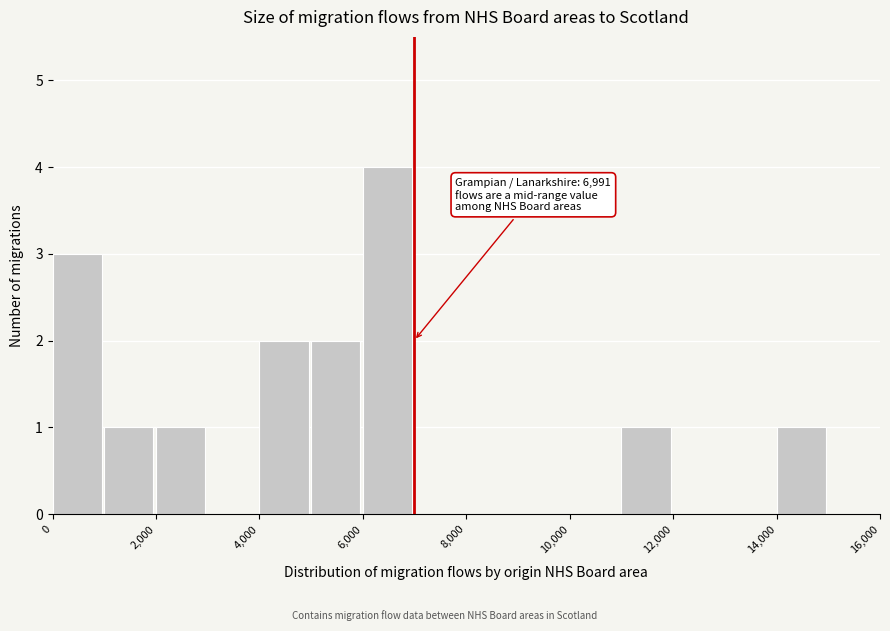

Over which range of the x-axis is the bar tallest?

6000 to 7000